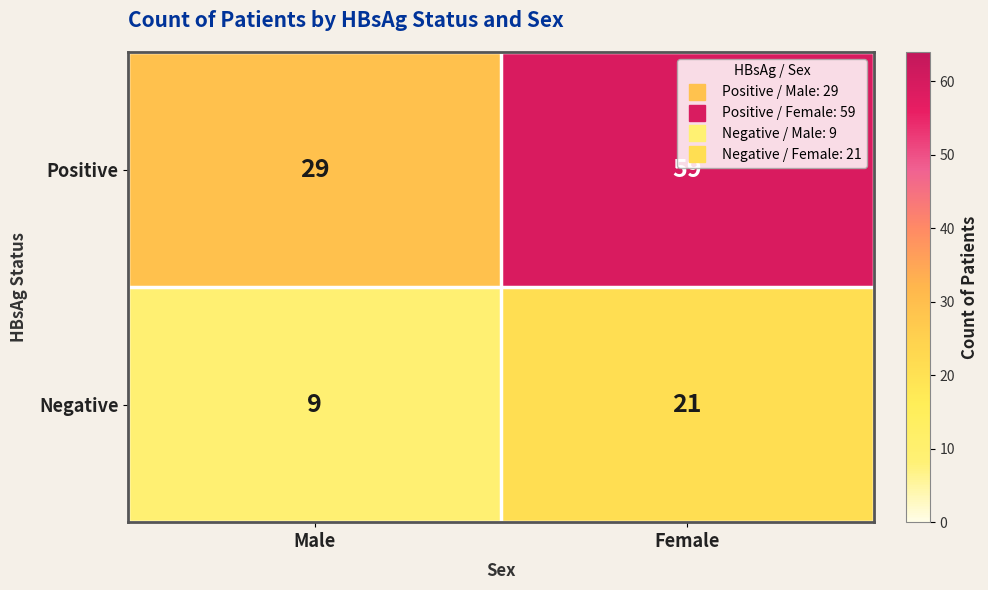

What is the minimum value shown in the chart?

9